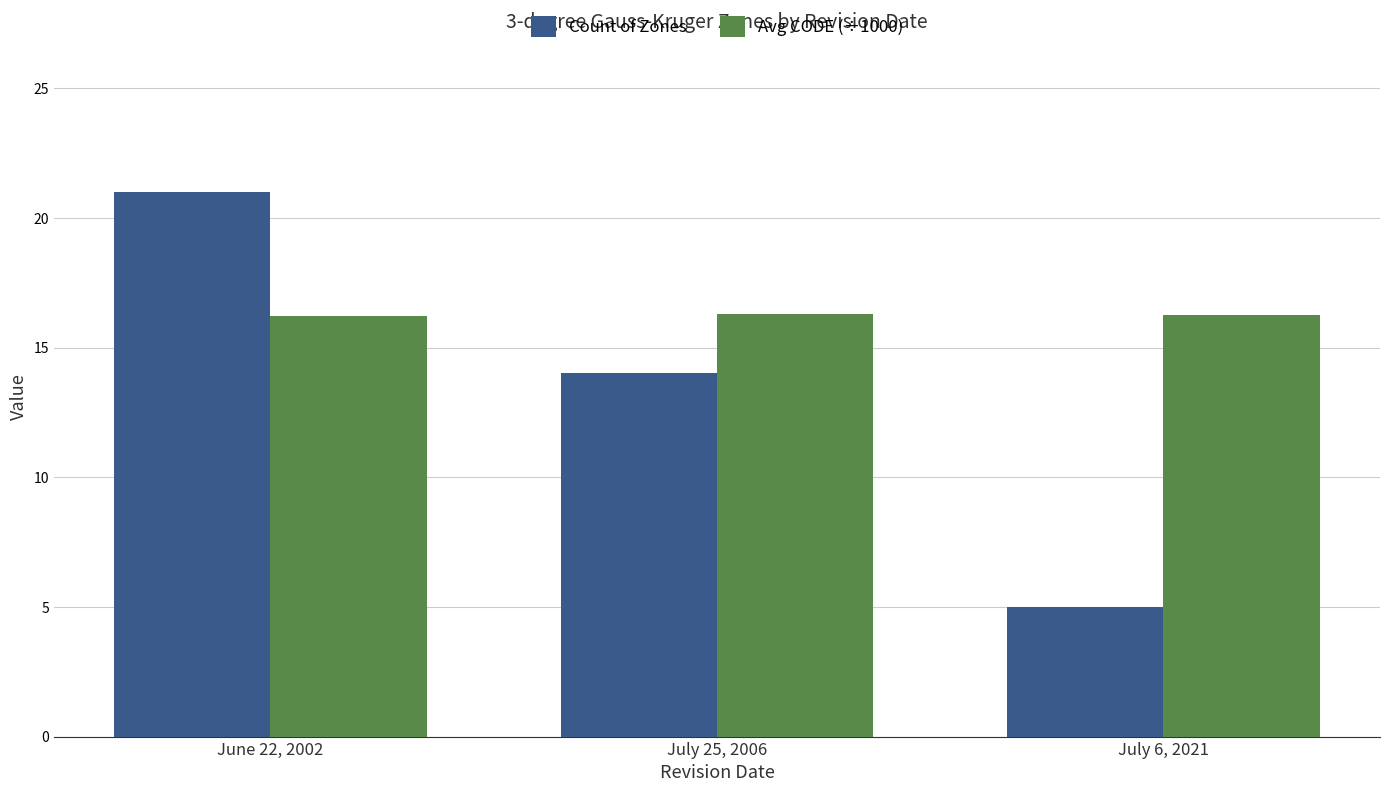

True or false: Avg CODE (÷1000) has a value of 16.2 at June 22, 2002.

True